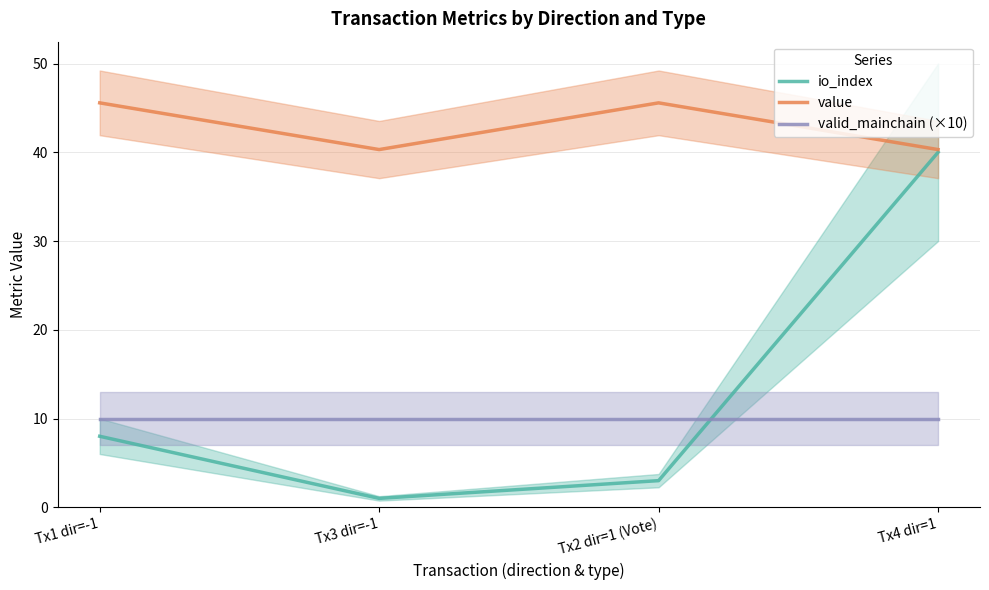

Between Tx1 dir=-1 and Tx2 dir=1 (Vote), which series saw the biggest shift?

io_index